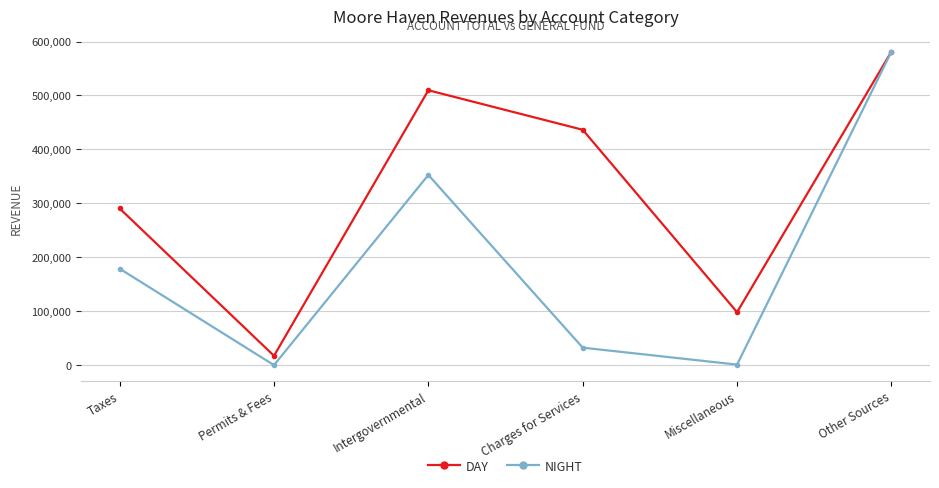

True or false: DAY has a value of 50236 at Miscellaneous.

False